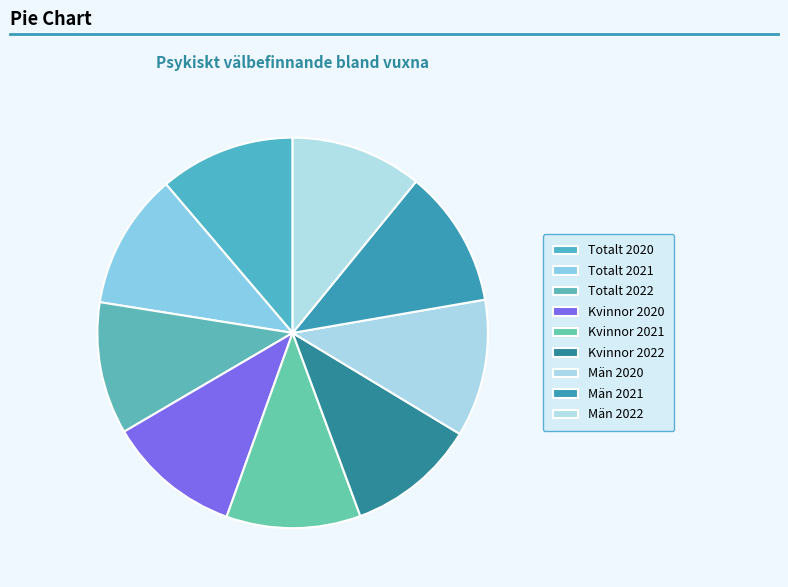

How many slices are in this pie chart?

9